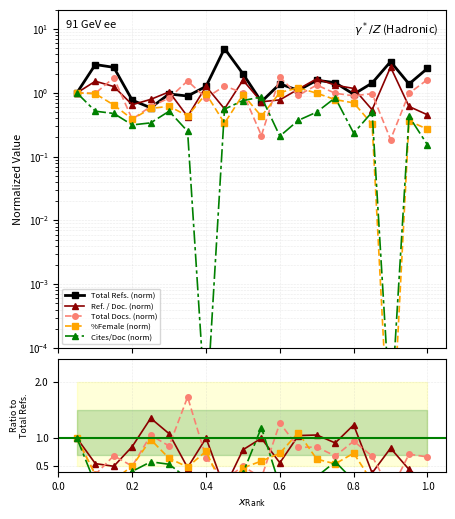

The value of Total Refs. at 0.4 is 1.3. True or false?

True